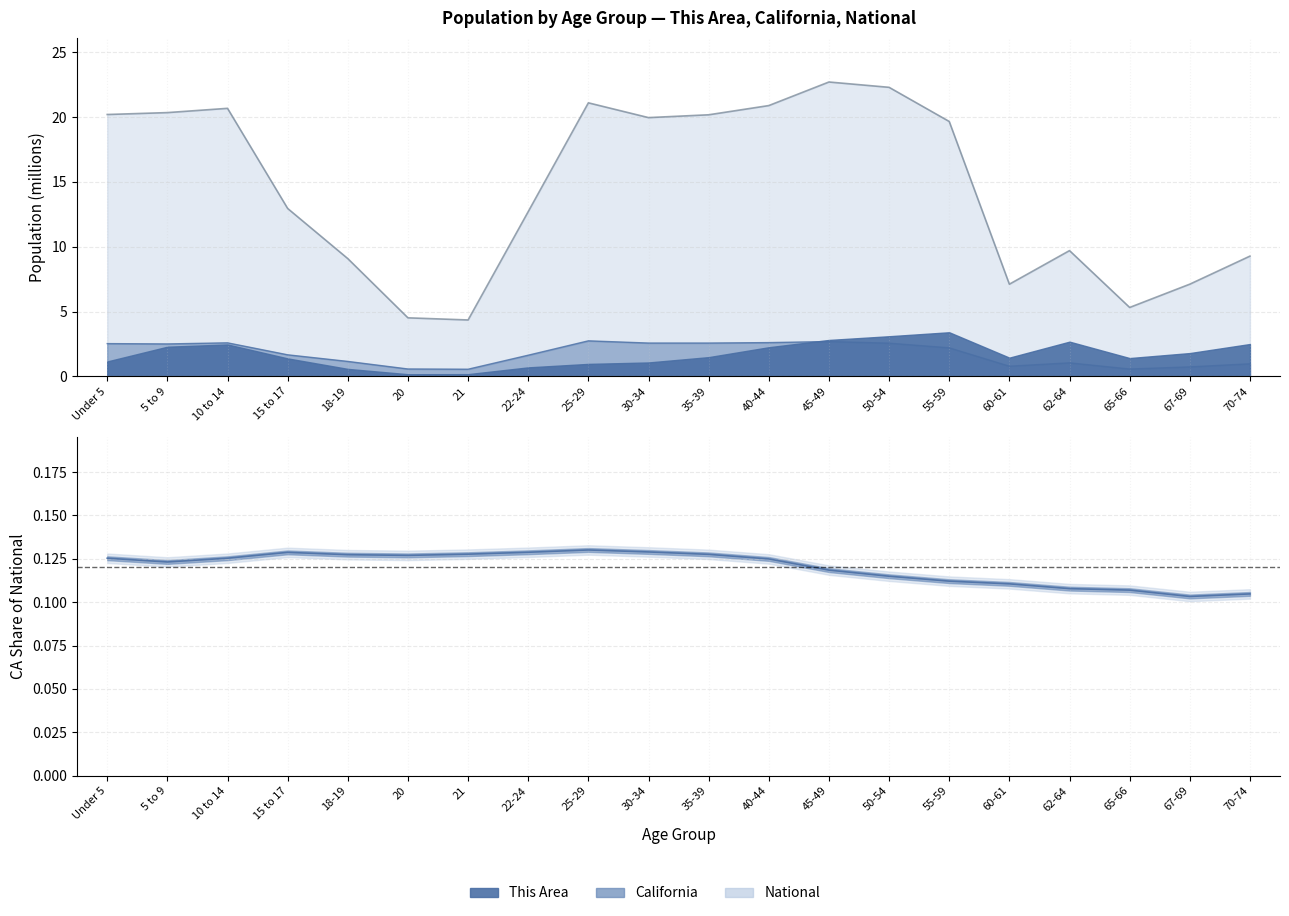

At how many categories does at least one series exceed 10?

12